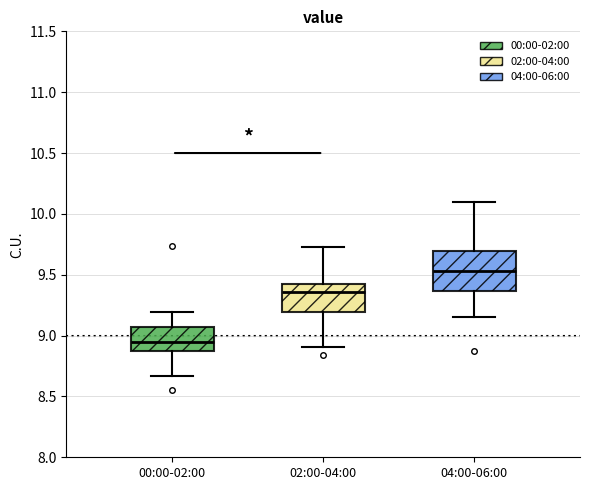

Reading left to right, read every box against the y-axis: the position of its median line, the range the box covers, and the ends of its whiskers. The values are not printed on the chart, so give them approximately, as read against the axis.

00:00-02:00: median 8.95, box 8.85 to 9.05, whiskers 8.65 to 9.20
02:00-04:00: median 9.35, box 9.20 to 9.40, whiskers 8.90 to 9.75
04:00-06:00: median 9.55, box 9.35 to 9.70, whiskers 9.15 to 10.10